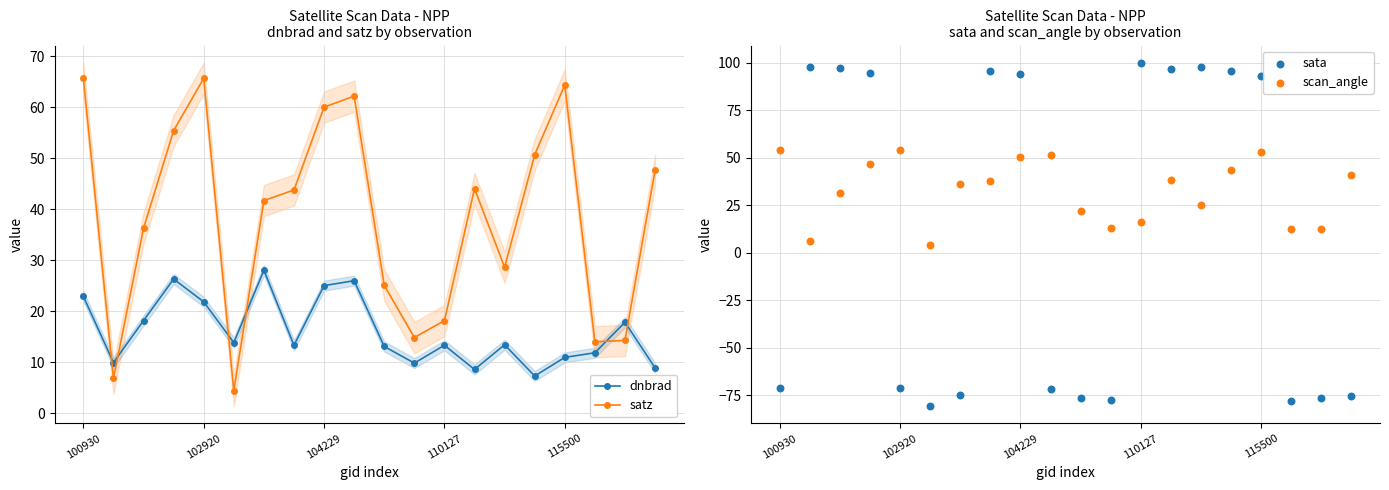

Which series reaches the minimum Y coordinate?

sata